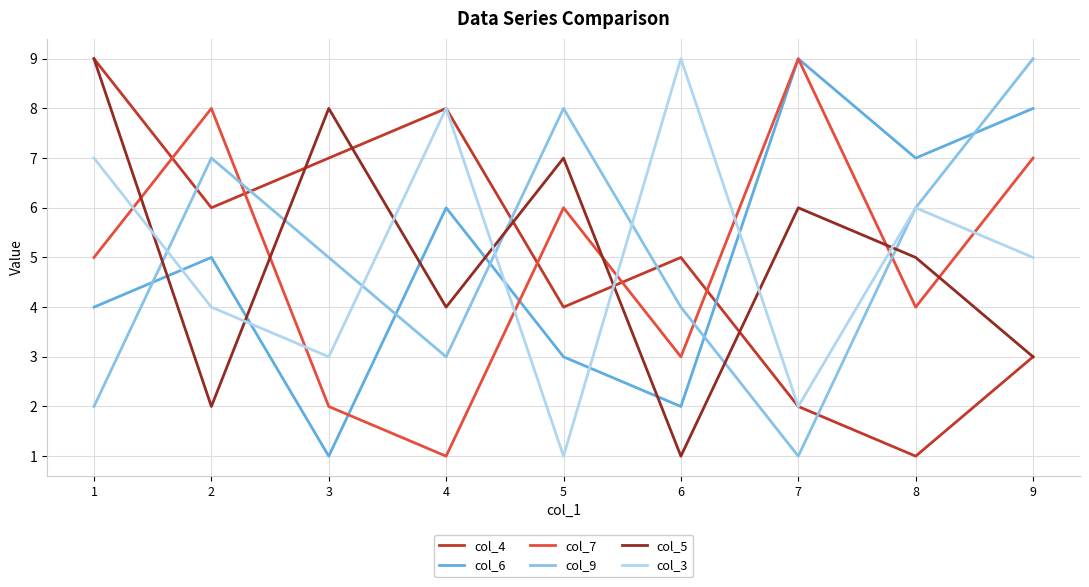

How many interior local valleys does the col_7 series have?

3